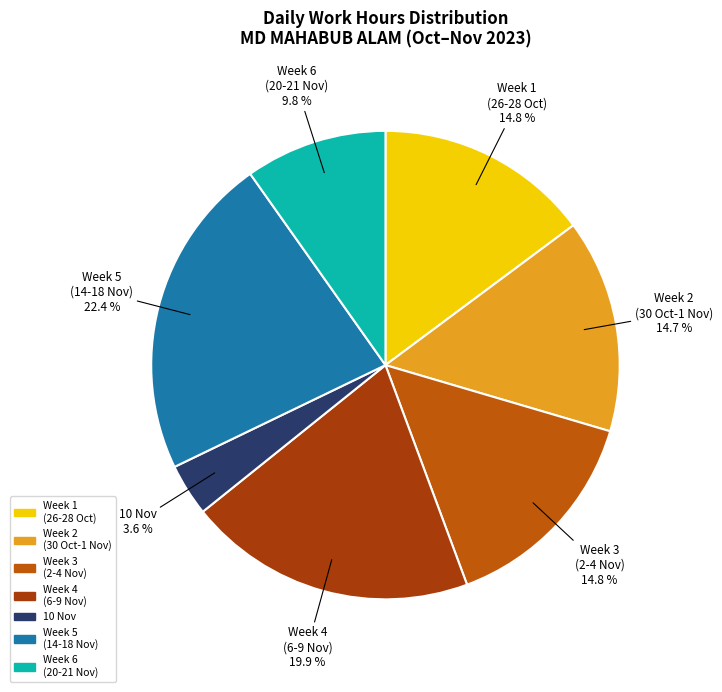

Does Week 4 (6-9 Nov) represent more than half of the total?

No